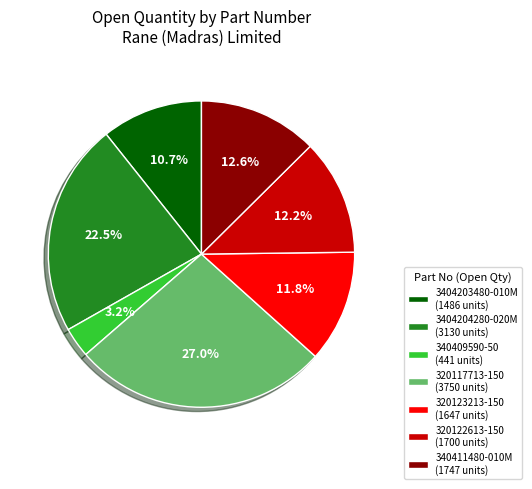

What percentage is NOT represented by 340409590-50?

96.8%